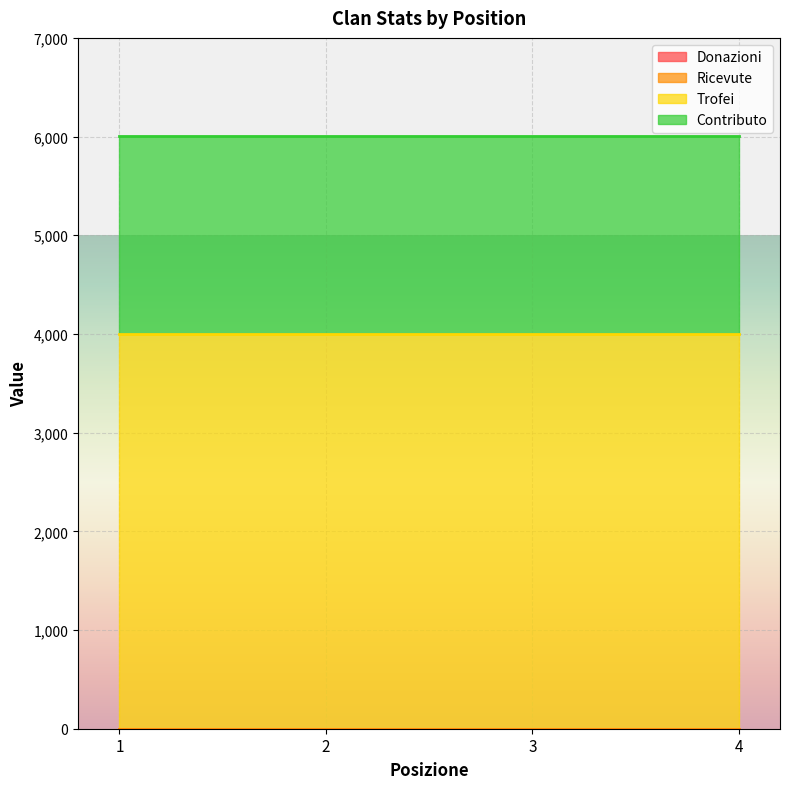

At how many categories does at least one series exceed 112?

4